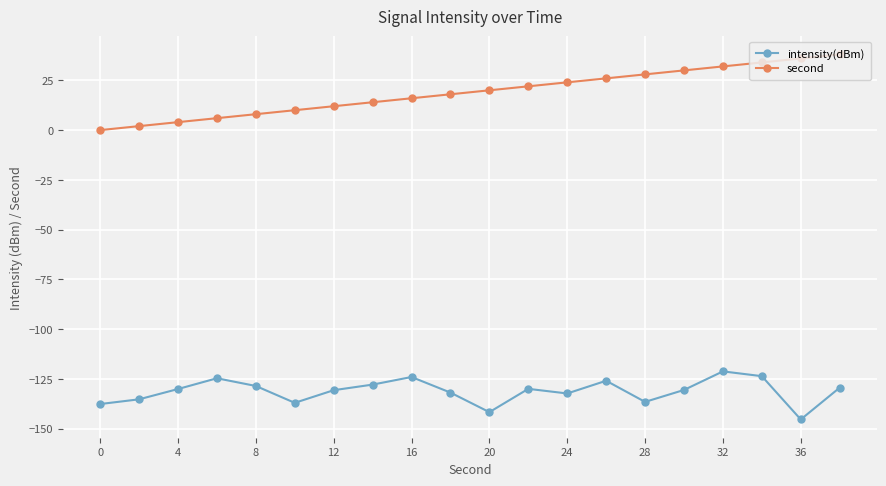

Count the number of categories in the chart.

20